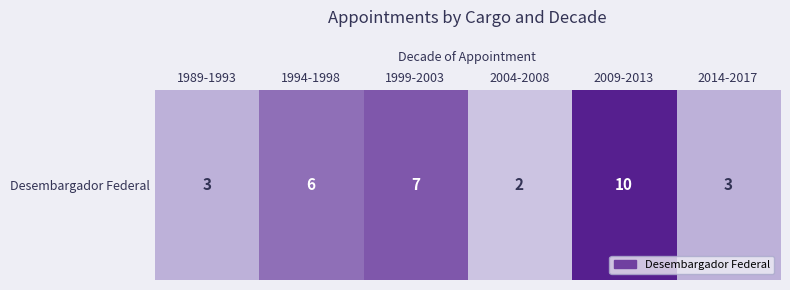

Which label corresponds to the largest value in the chart?

2009-2013